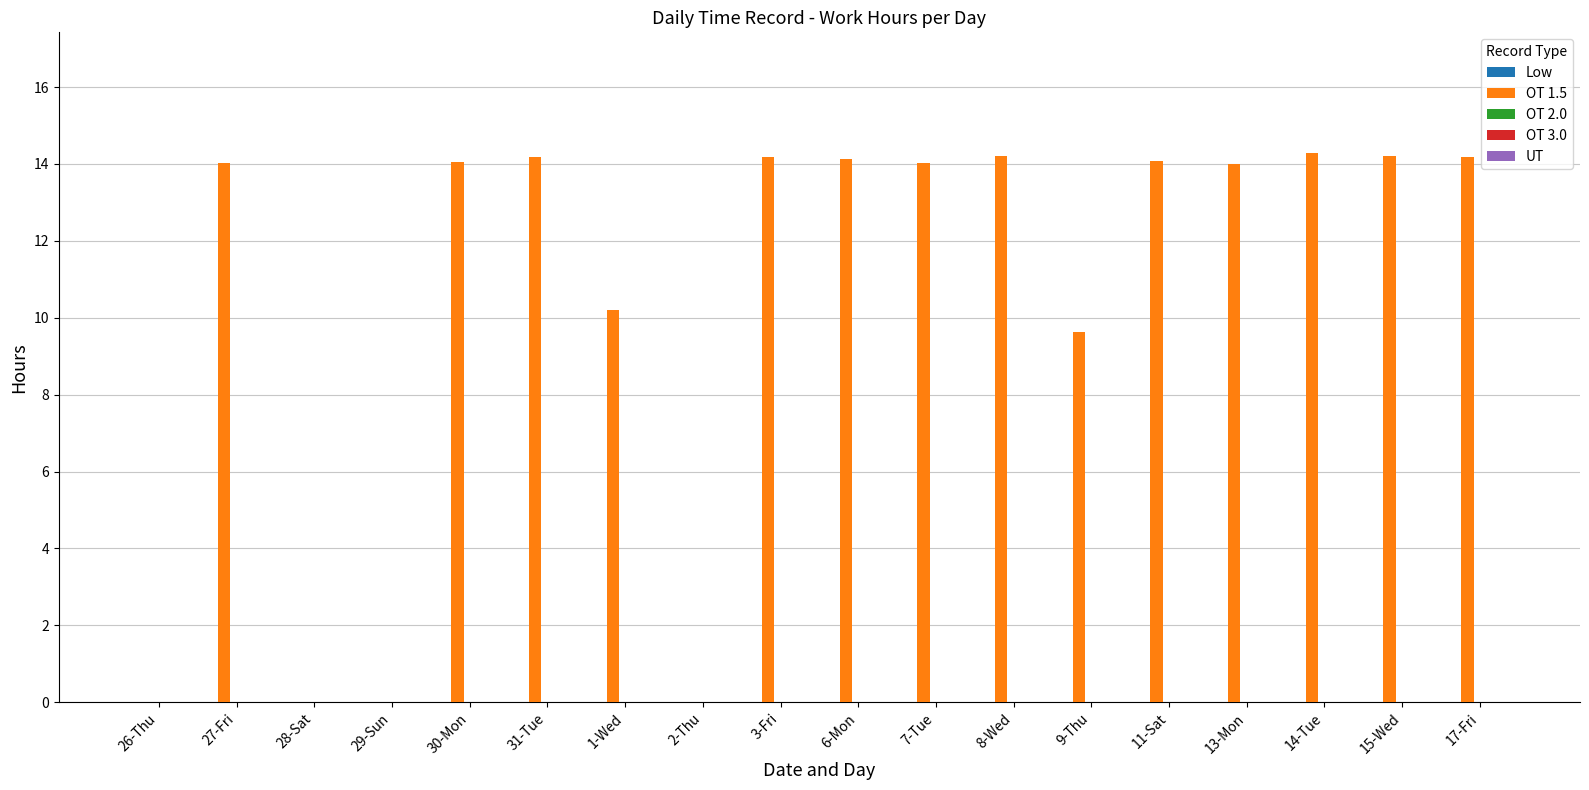

What value does the data have at 11-Sat?

14.1